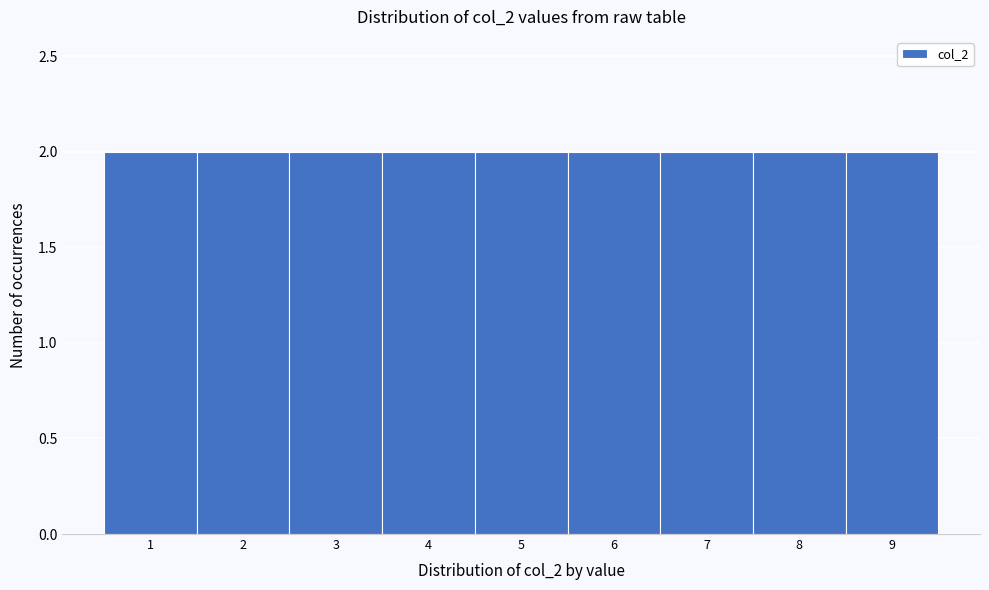

What is the height of the bar covering 2.5 to 3.5 on the x-axis? The values are not printed on the chart, so give them approximately, as read against the axis.

2